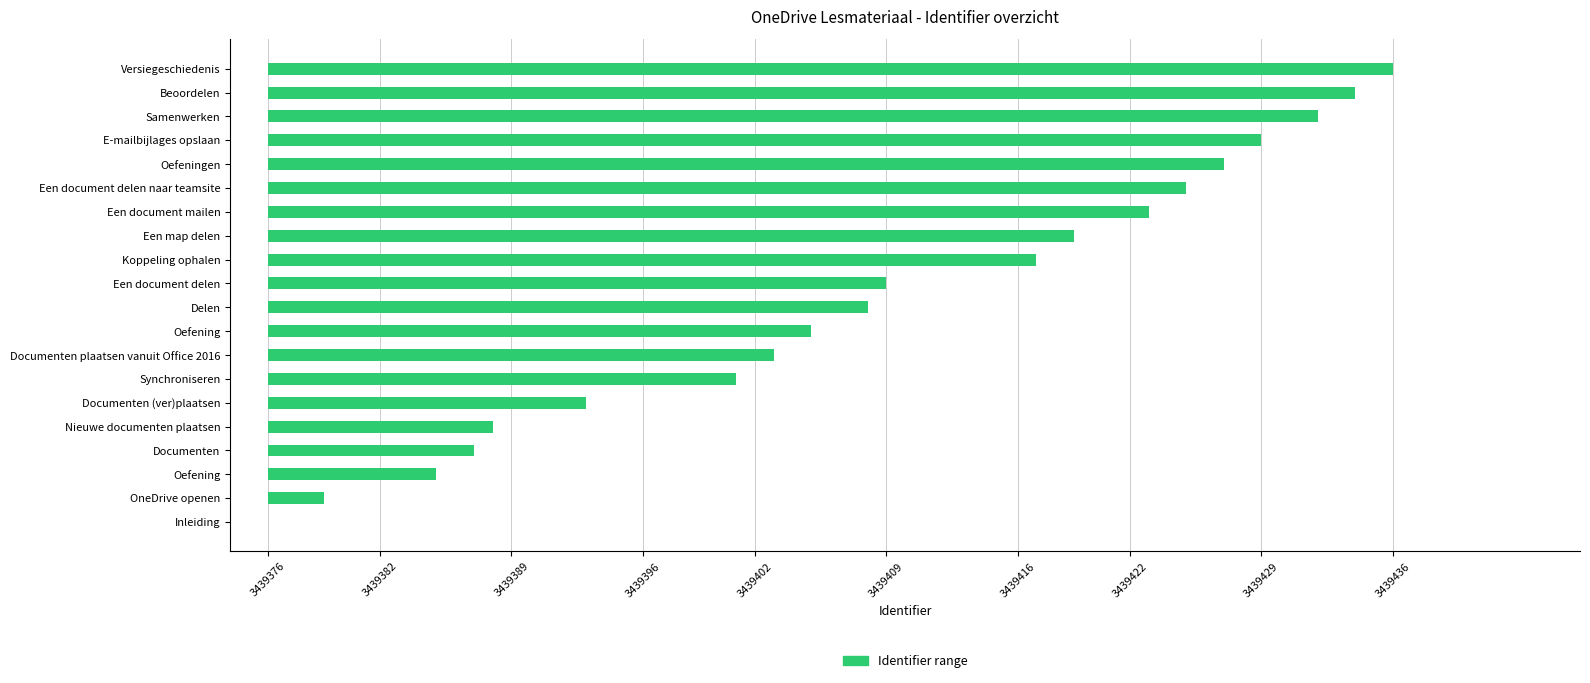

Approximately how many times larger is the value at Een document delen naar teamsite compared to Koppeling ophalen?

1.2